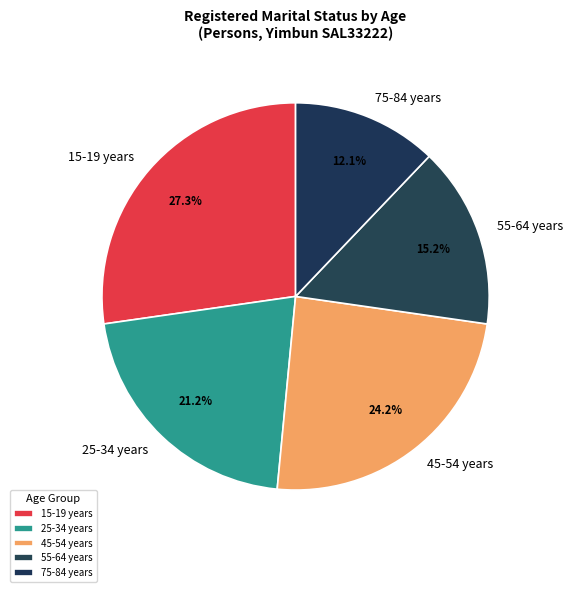

To the nearest percent, what portion does 55-64 years represent?

15%